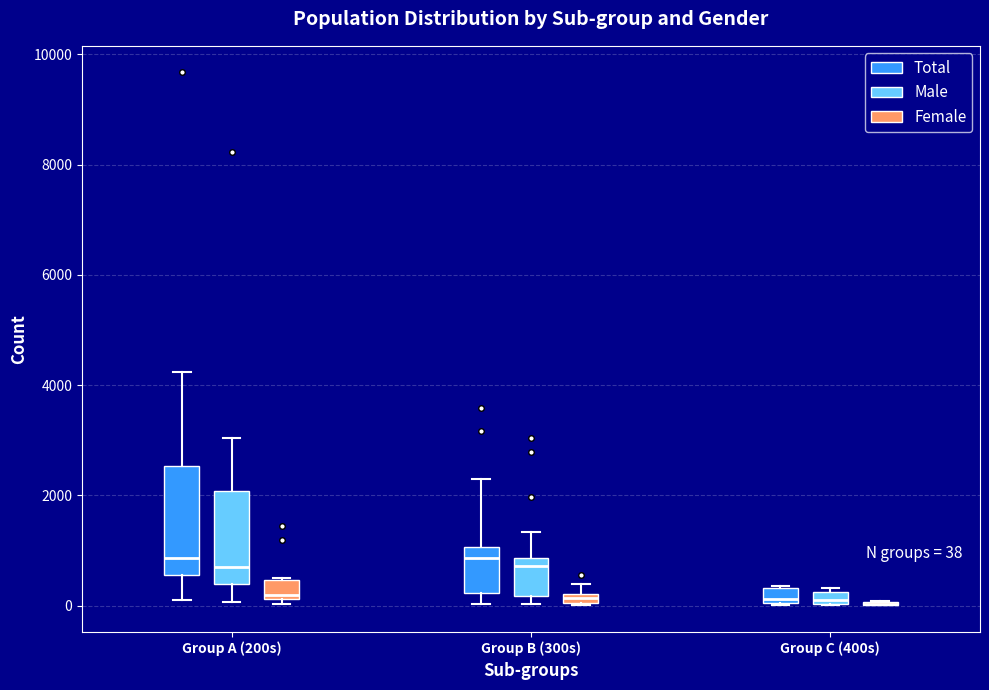

Comparing the boxes themselves (not the whiskers), which one is the tallest?

Group A (200s) (Total)